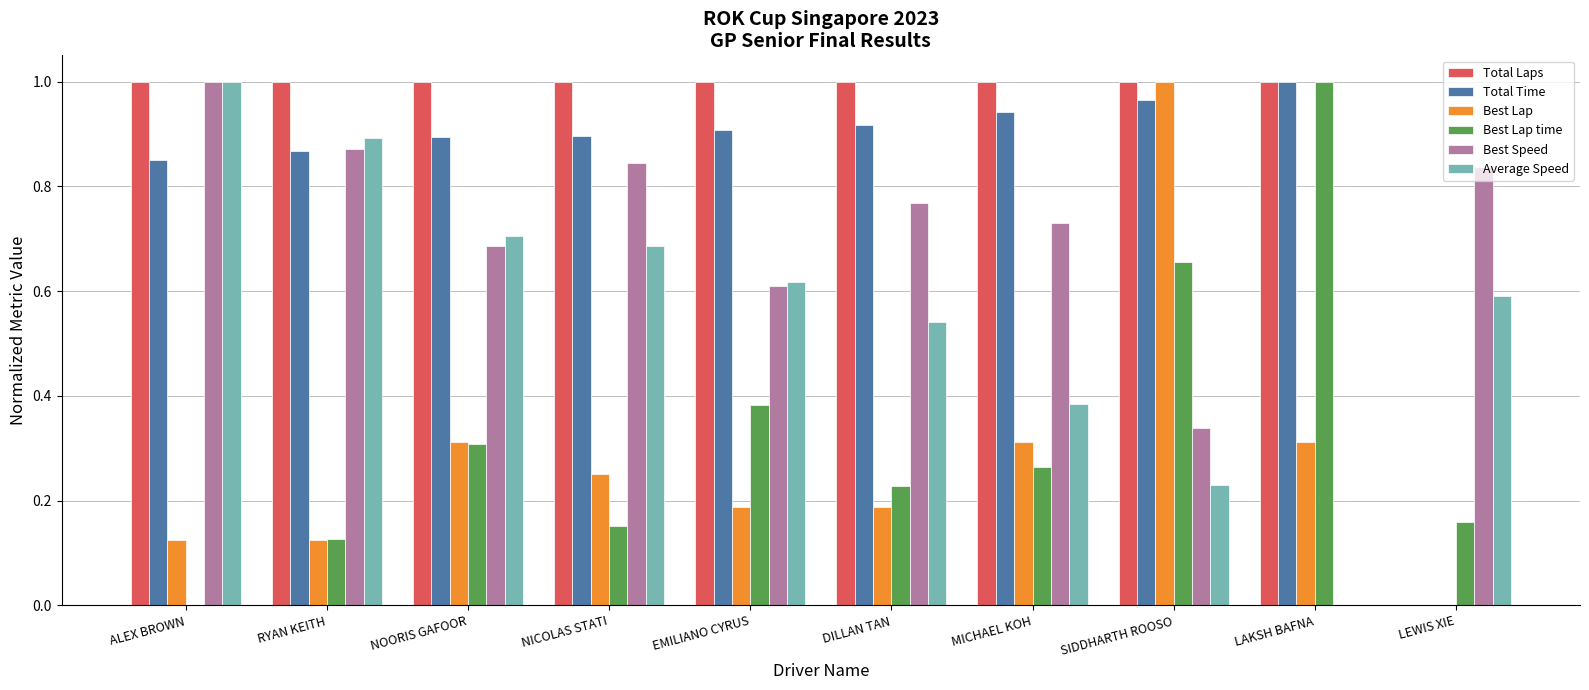

Is the value of Total Time at DILLAN TAN greater than the value of Best Speed at NOORIS GAFOOR?

Yes